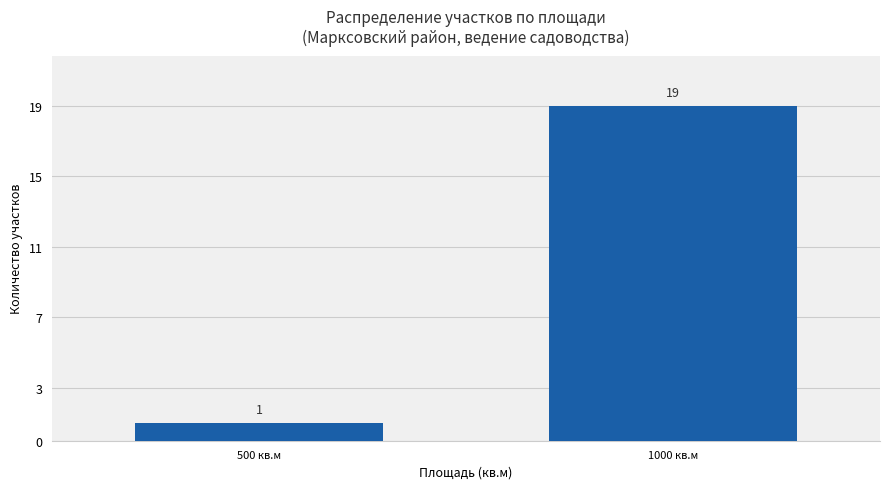

Reading right to left, extract all data points from this chart.

1000 кв.м=19	500 кв.м=1